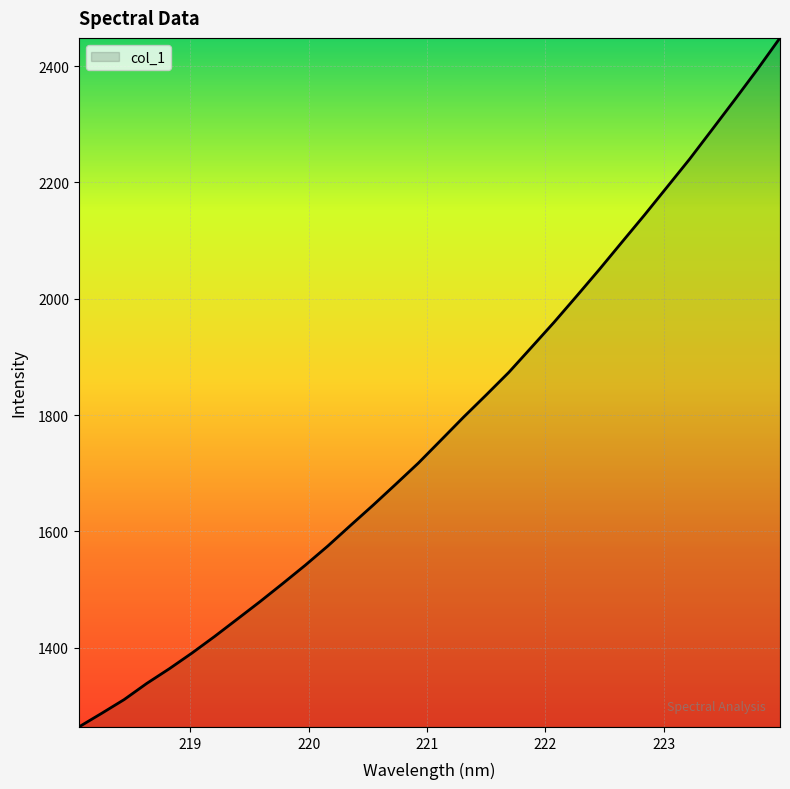

What is the greatest value displayed?

2448.7